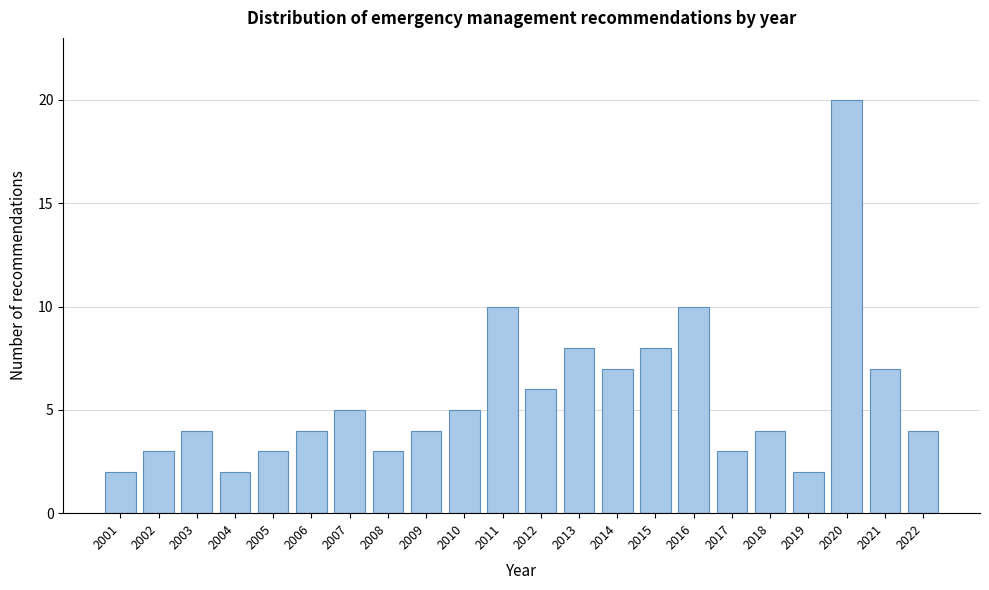

Reading right to left, transcribe all the data shown in this chart.

4	7	20	2	4	3	10	8	7	8	6	10	5	4	3	5	4	3	2	4	3	2